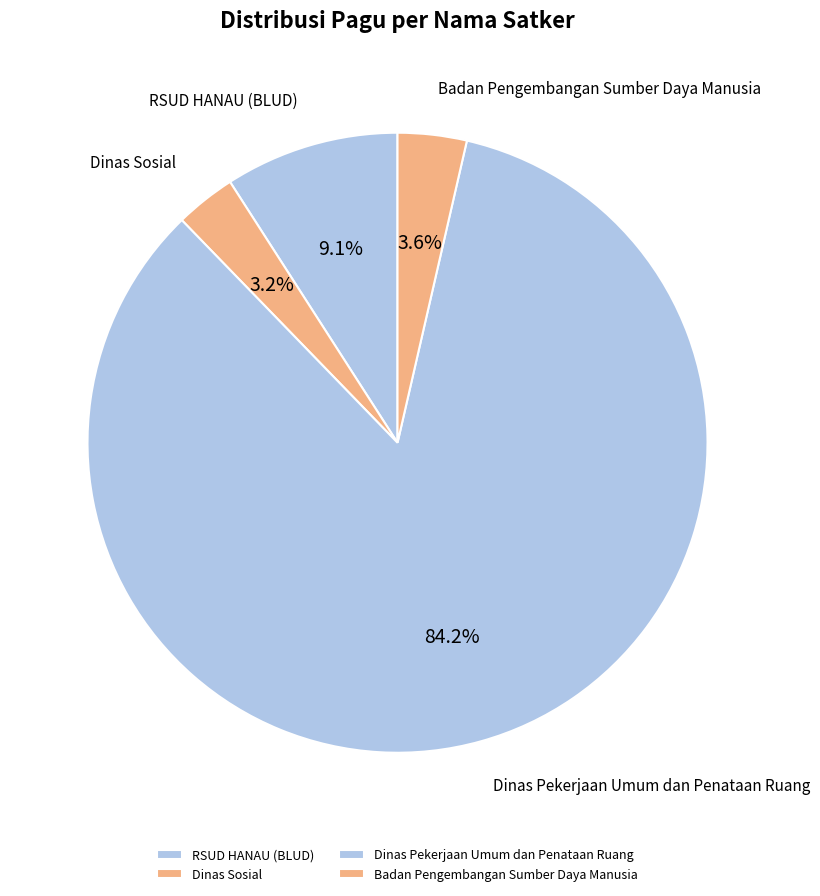

What is the largest slice in the pie chart?

Dinas Pekerjaan Umum dan Penataan Ruang